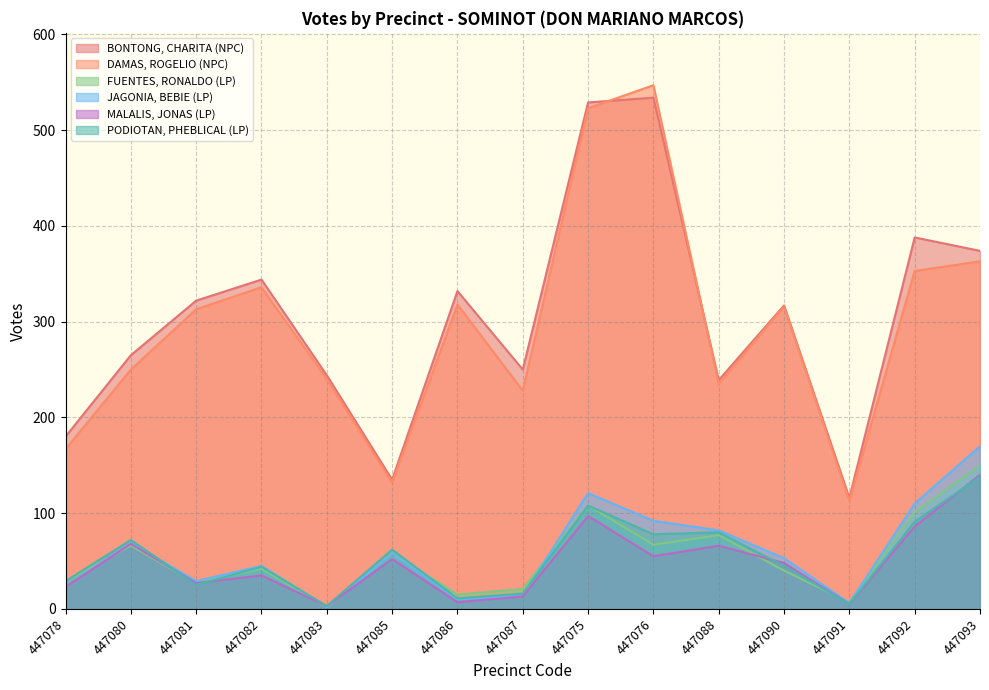

At which category does FUENTES, RONALDO (LP) reach its first local valley?

447081